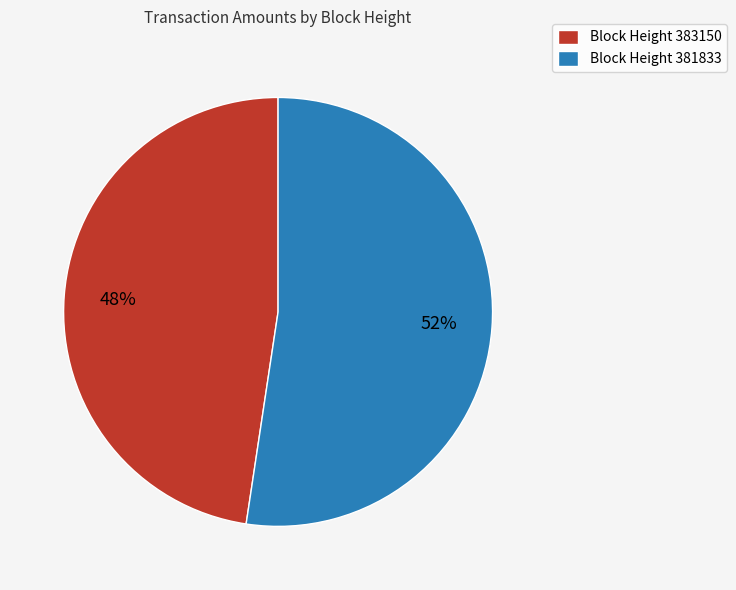

Rank the categories by value from lowest to highest.

Block Height 383150, Block Height 381833